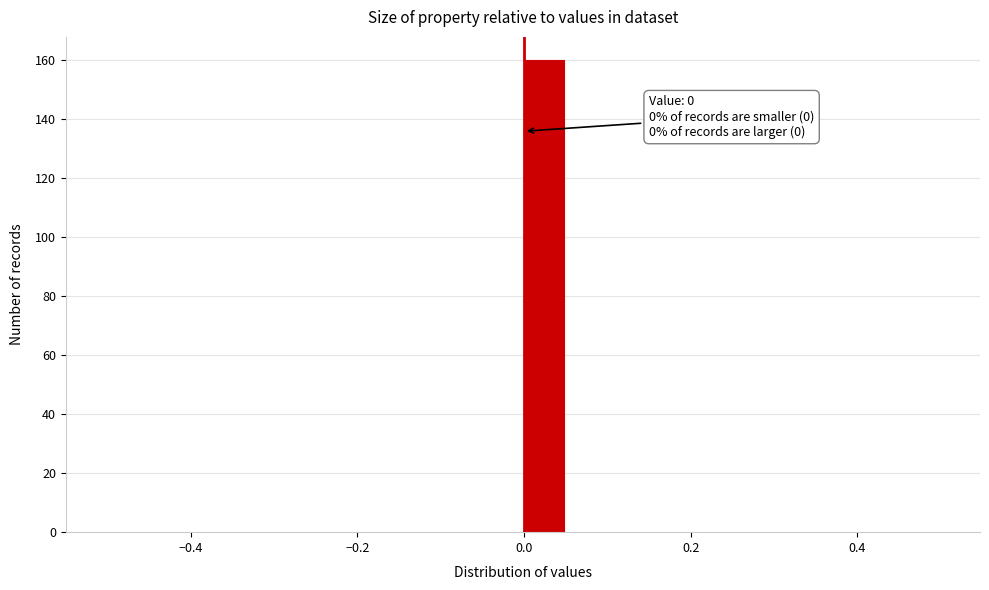

Read against the x-axis, roughly where is the centre of the tallest bar?

0.02